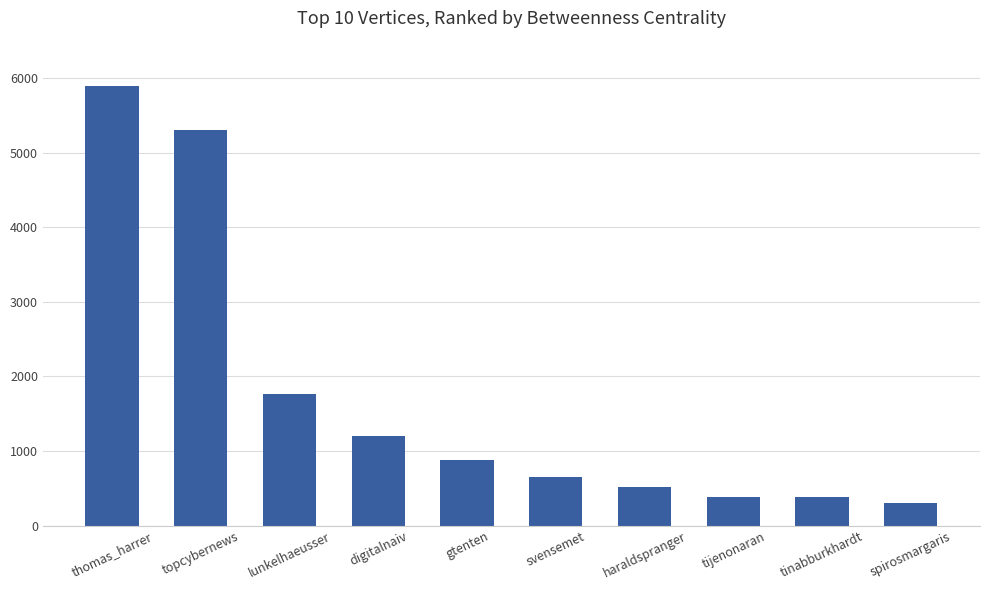

What is the label of the 3rd bar from the right?

tijenonaran